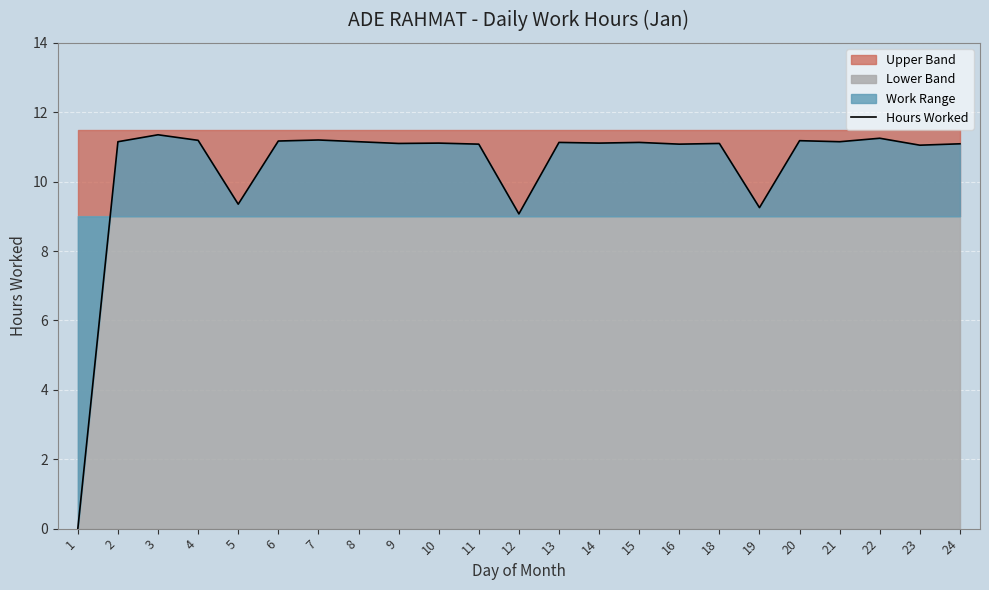

Approximately how many times larger is the value at 2 compared to 9?

1.0